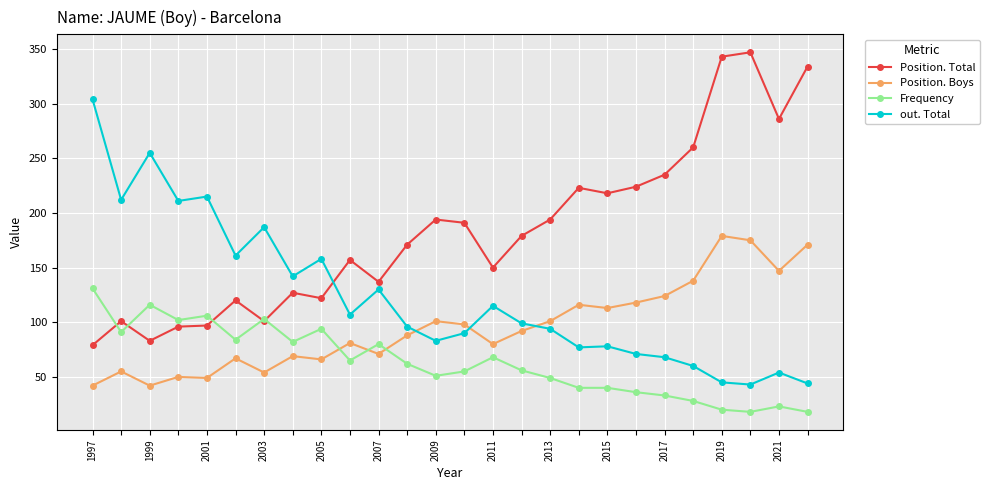

What is the greatest value displayed?

347